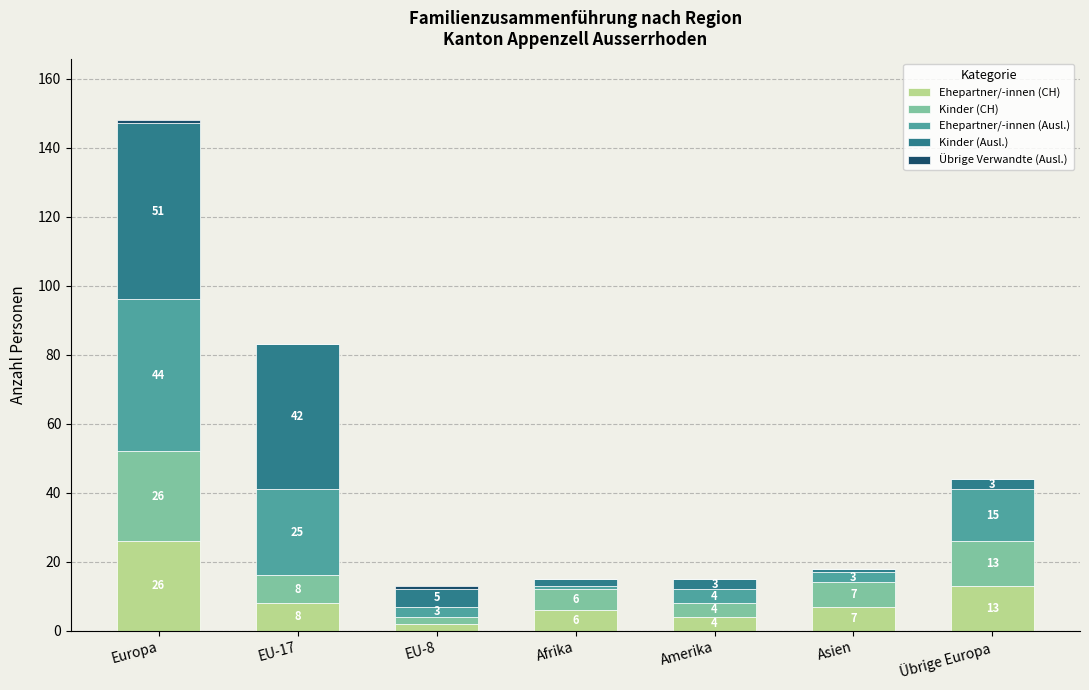

What is the sum of the Ehepartner/-innen (CH) values at Asien and Amerika?

11